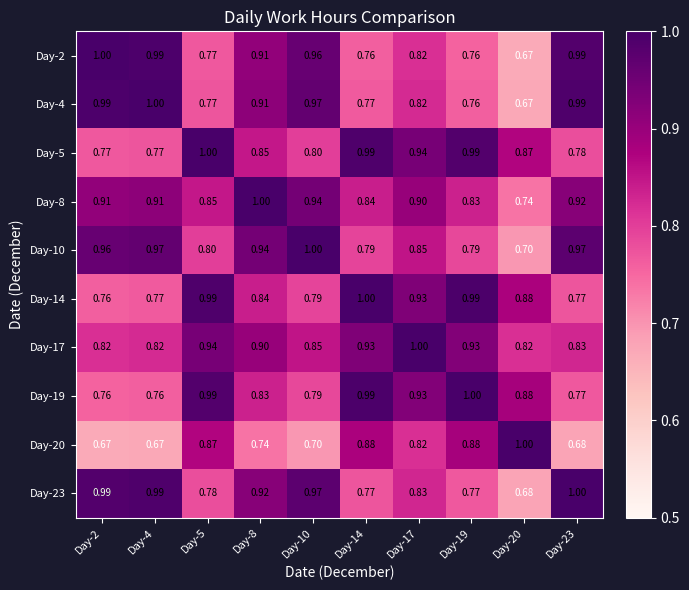

Is the value of Day-14 at Day-14 greater than the value of Day-23 at Day-2?

Yes